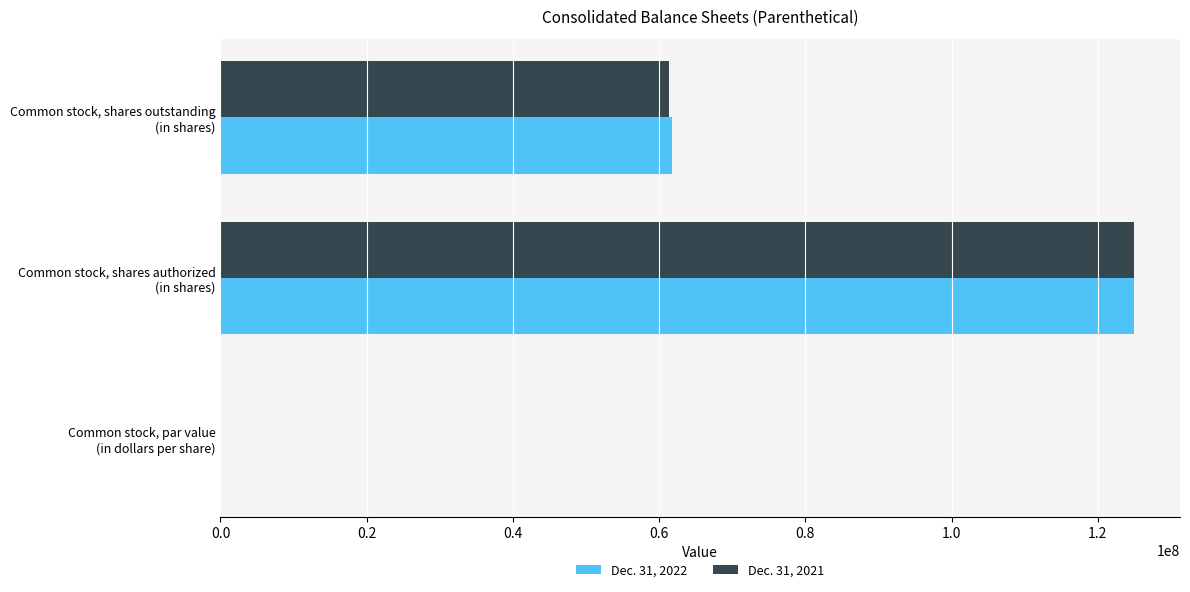

What is the average value of the Dec. 31, 2021 series?

62102476.0